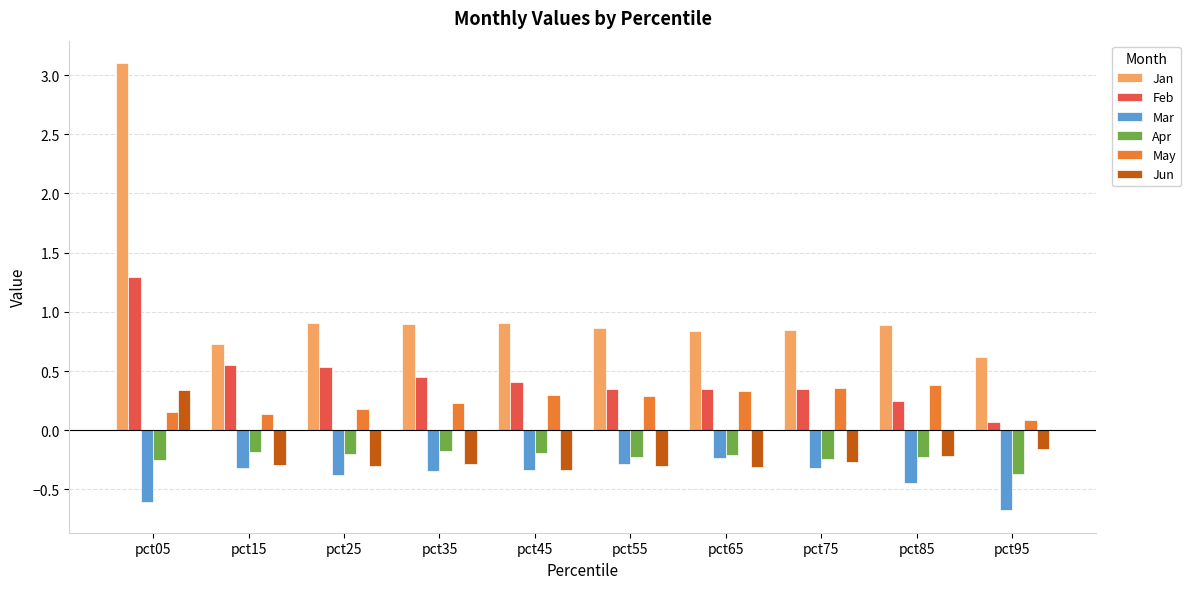

What is the sum of all May values?

2.4